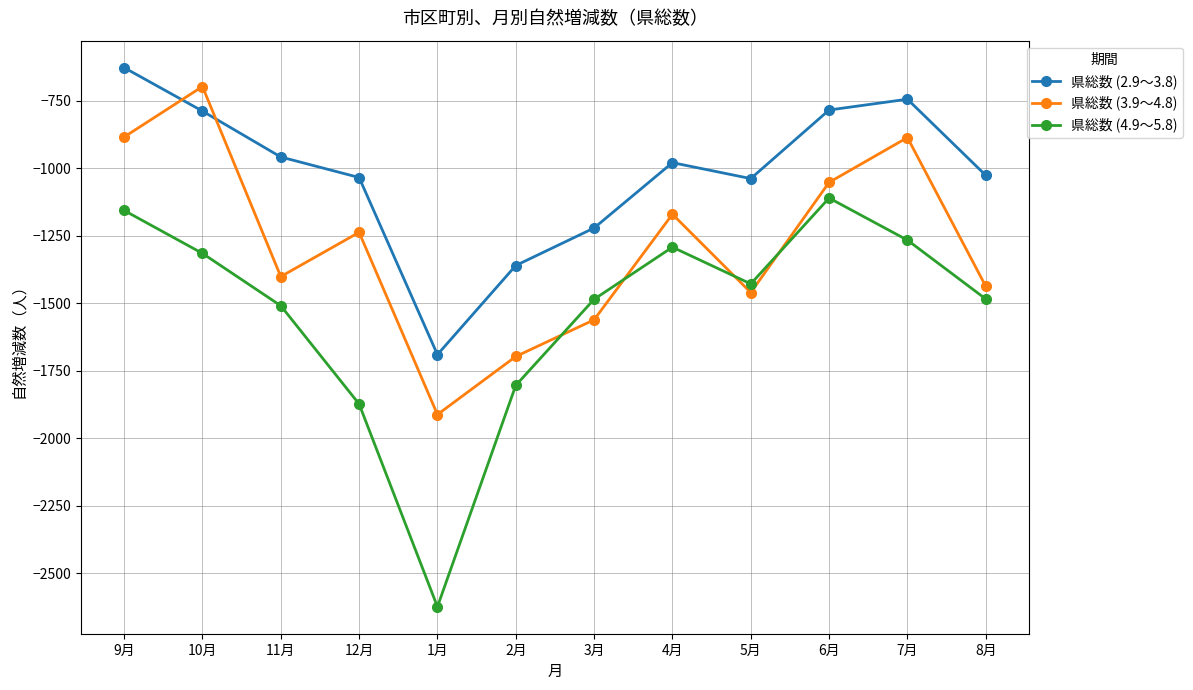

What is the average value of the 県総数 (2.9～3.8) series?

-1022